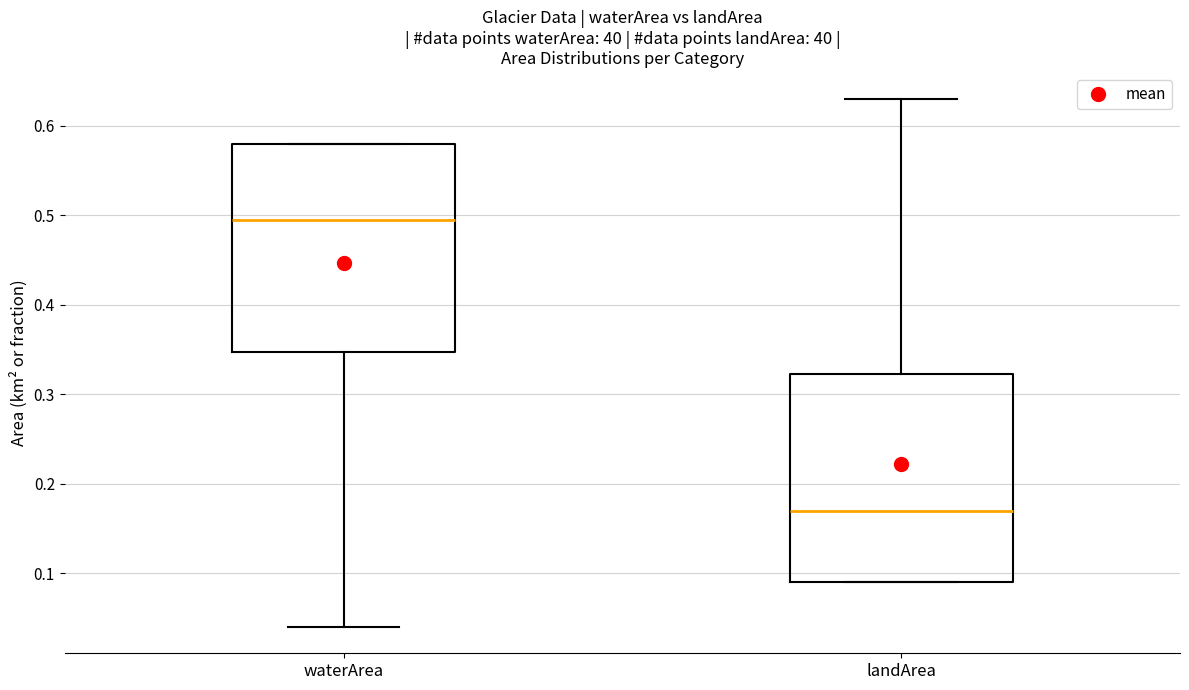

Where does the median line of the box for landArea sit on the y-axis? The values are not printed on the chart, so give them approximately, as read against the axis.

0.17